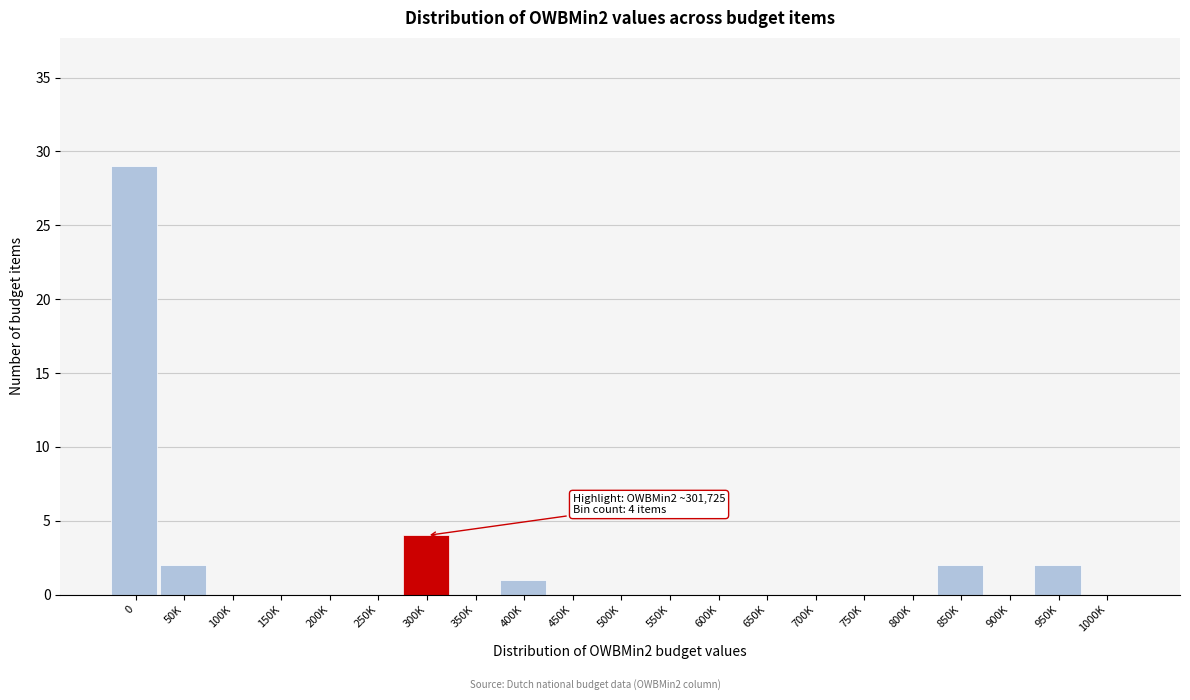

Reading right to left, list all the values displayed in this chart.

1000K=0	950K=2	900K=0	850K=2	800K=0	750K=0	700K=0	650K=0	600K=0	550K=0	500K=0	450K=0	400K=1	350K=0	300K=4	250K=0	200K=0	150K=0	100K=0	50K=2	0=29